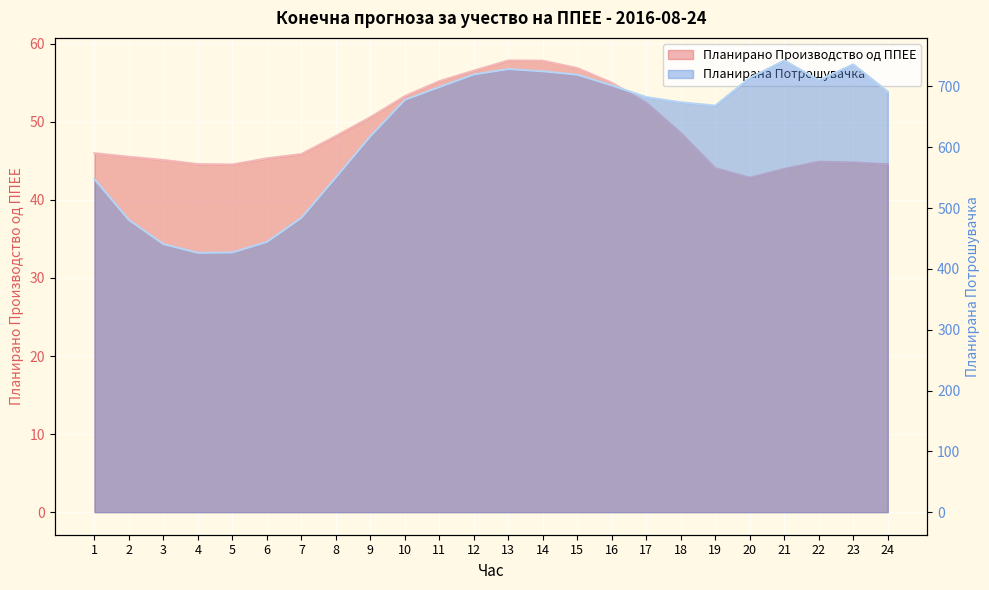

Reading left to right, what are all the values shown in this chart?

Планирано Производство од ППЕЕ: 1=46.0	2=45.5	3=45.1	4=44.6	5=44.5	6=45.3	7=45.9	8=48.2	9=50.6	10=53.3	11=55.2	12=56.6	13=57.9	14=57.8	15=56.9	16=55.0	17=52.4	18=48.6	19=44.1	20=42.8	21=44.0	22=44.9	23=44.8	24=44.6
Планирана Потрошувачка: 1=547.7	2=480.5	3=440.8	4=426.4	5=427.0	6=444.3	7=483.8	8=550.5	9=618.0	10=678.0	11=699.0	12=719.7	13=728.6	14=724.9	15=719.3	16=701.8	17=682.5	18=673.9	19=668.6	20=714.1	21=742.7	22=710.2	23=736.4	24=691.4